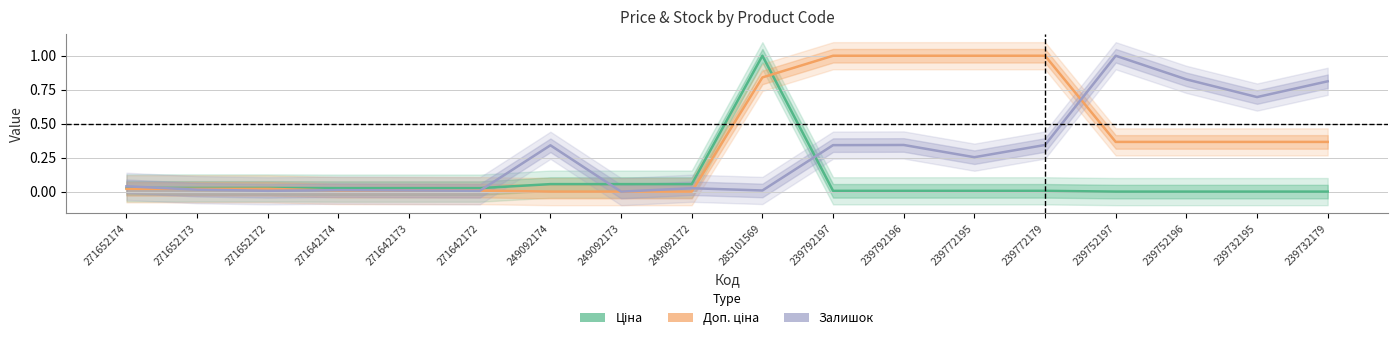

Reading left to right, what are all the values shown in this chart?

Ціна: 271652174=0.0	271652173=0.0	271652172=0.0	271642174=0.0	271642173=0.0	271642172=0.0	249092174=0.1	249092173=0.1	249092172=0.1	285101569=1.0	239792197=0.0	239792196=0.0	239772195=0.0	239772179=0.0	239752197=0.0	239752196=0.0	239732195=0.0	239732179=0.0
Доп. ціна: 271652174=0.0	271652173=0.0	271652172=0.0	271642174=0.0	271642173=0.0	271642172=0.0	249092174=0.0	249092173=0.0	249092172=0.0	285101569=0.8	239792197=1.0	239792196=1.0	239772195=1.0	239772179=1.0	239752197=0.4	239752196=0.4	239732195=0.4	239732179=0.4
Залишок: 271652174=0.0	271652173=0.0	271652172=0.0	271642174=0.0	271642173=0.0	271642172=0.0	249092174=0.3	249092173=0.0	249092172=0.0	285101569=0.0	239792197=0.3	239792196=0.3	239772195=0.3	239772179=0.3	239752197=1.0	239752196=0.8	239732195=0.7	239732179=0.8